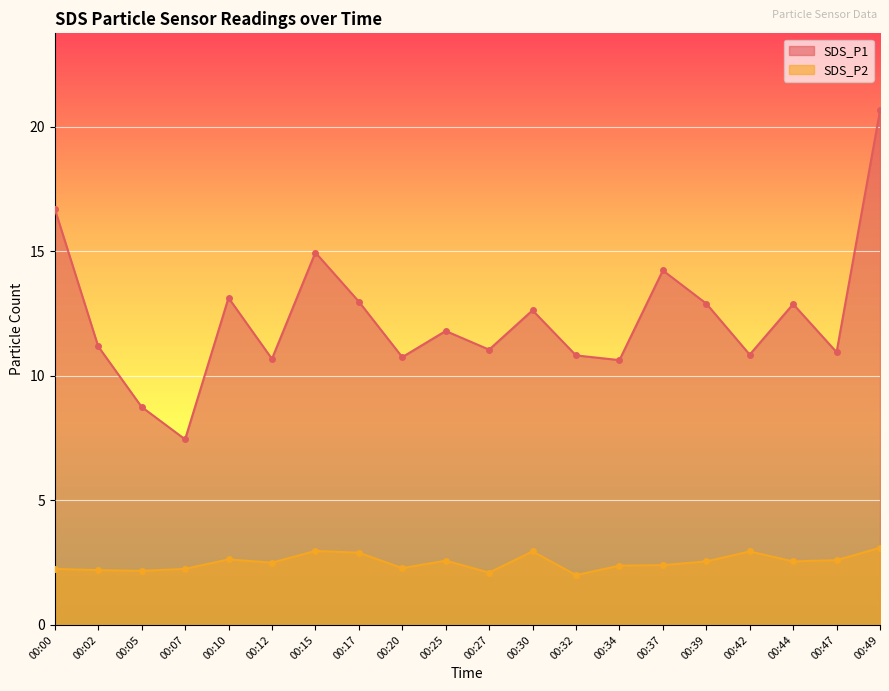

What is the sum of all SDS_P1 values?

246.0